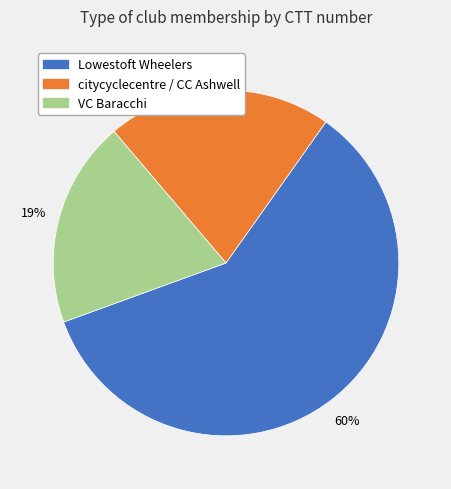

How many slices are in this pie chart?

3